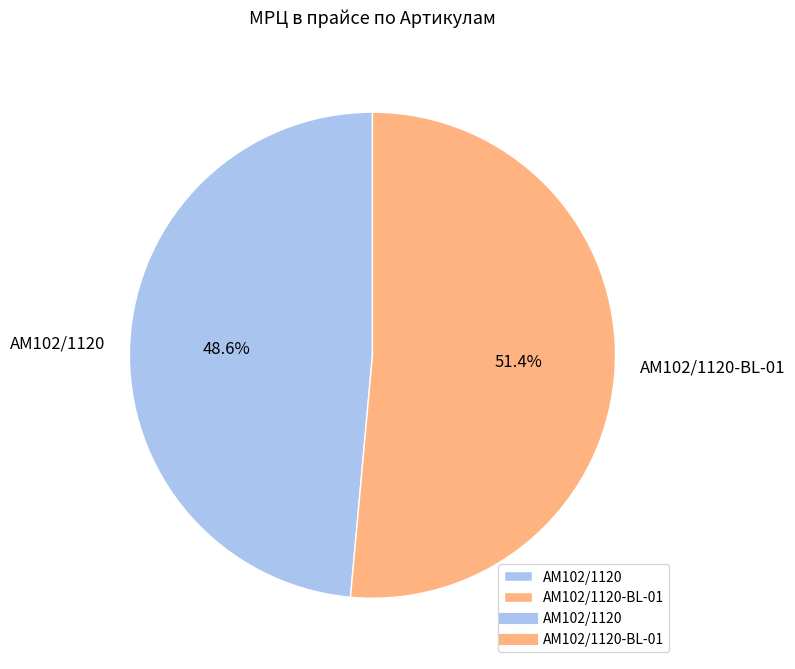

Is it true that AM102/1120-BL-01 is 38% of the pie?

False